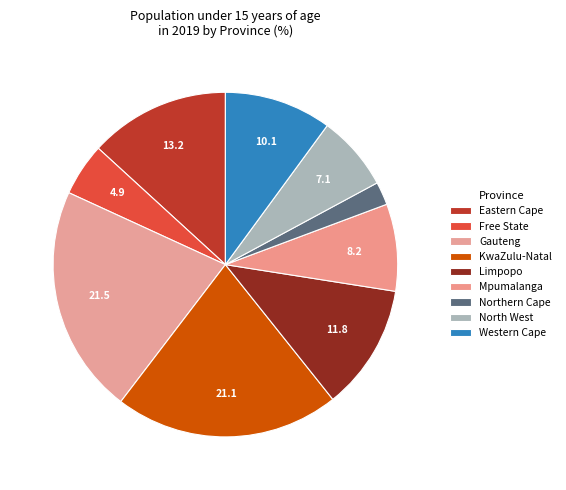

Between Gauteng and Free State, which is larger?

Gauteng